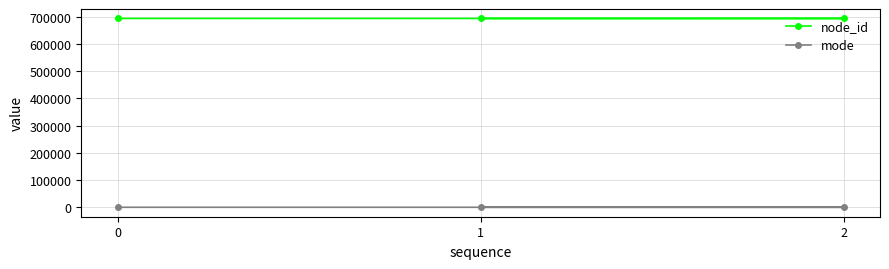

What is the difference between the maximum and minimum values in the node_id series?

64